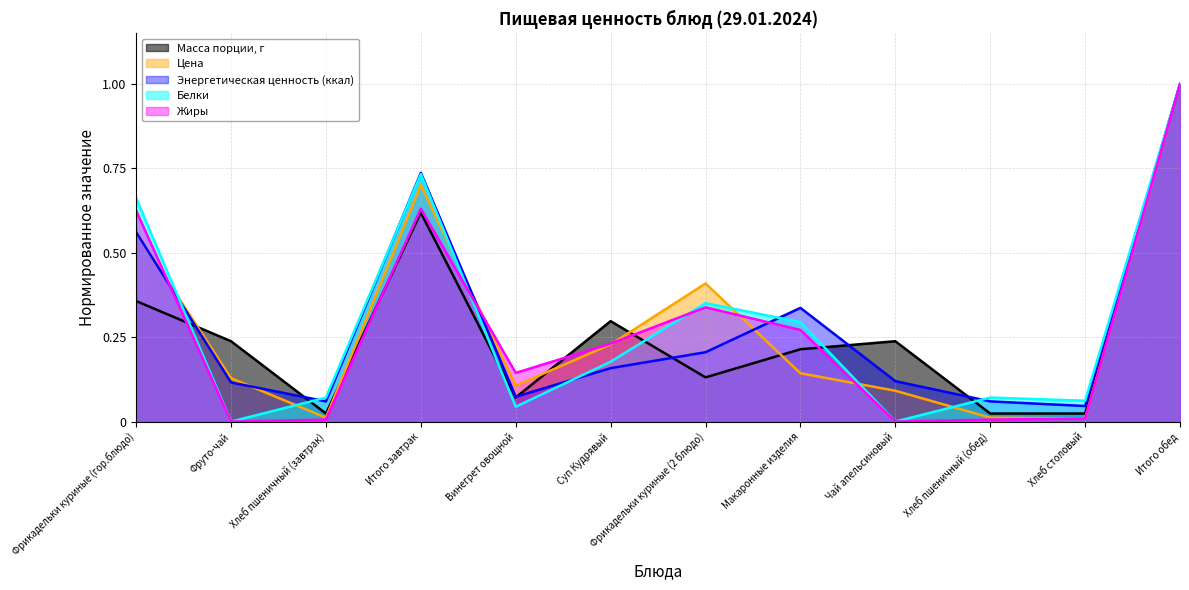

What is the sum of the Белки values at Итого завтрак and Суп Кудрявый?

0.9